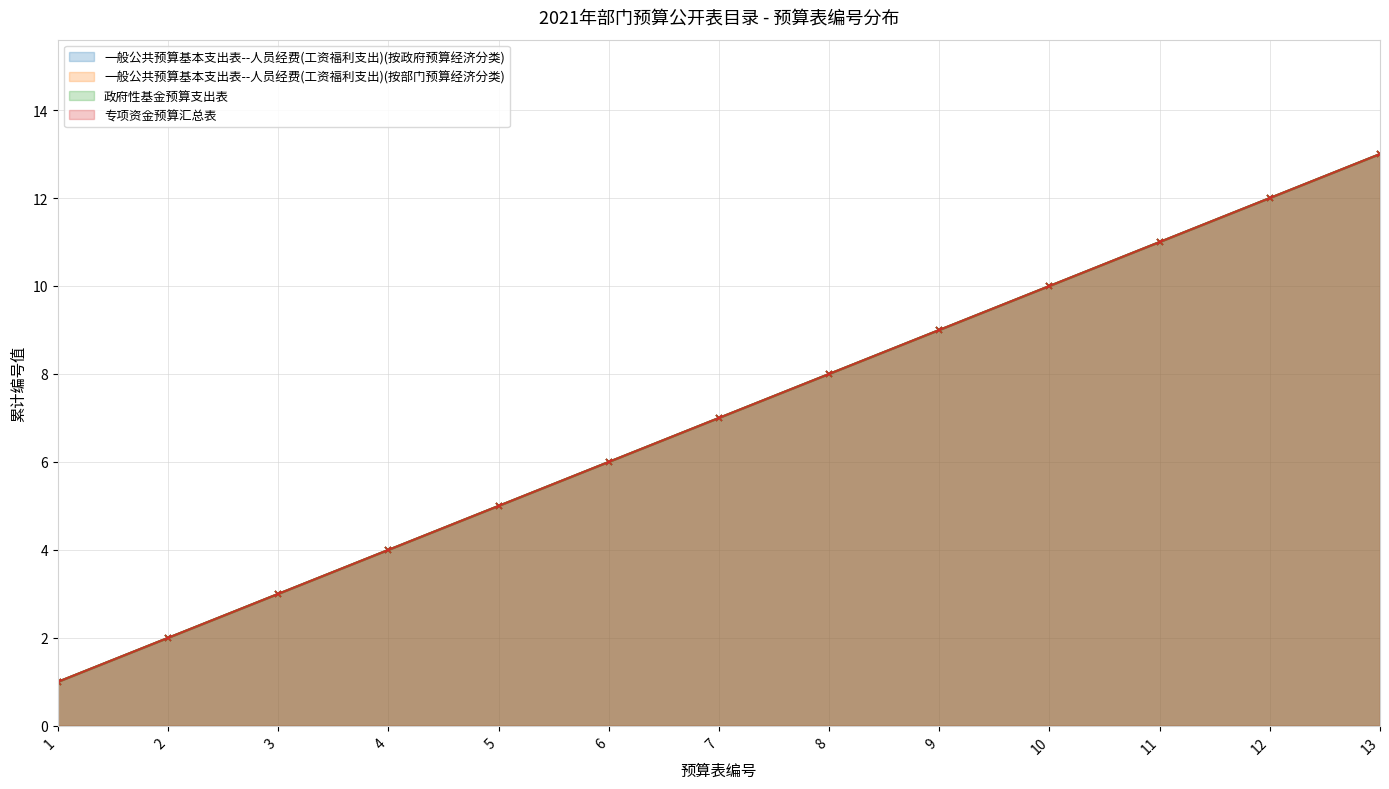

How many values in the 政府性基金预算支出表 series are below 7?

6